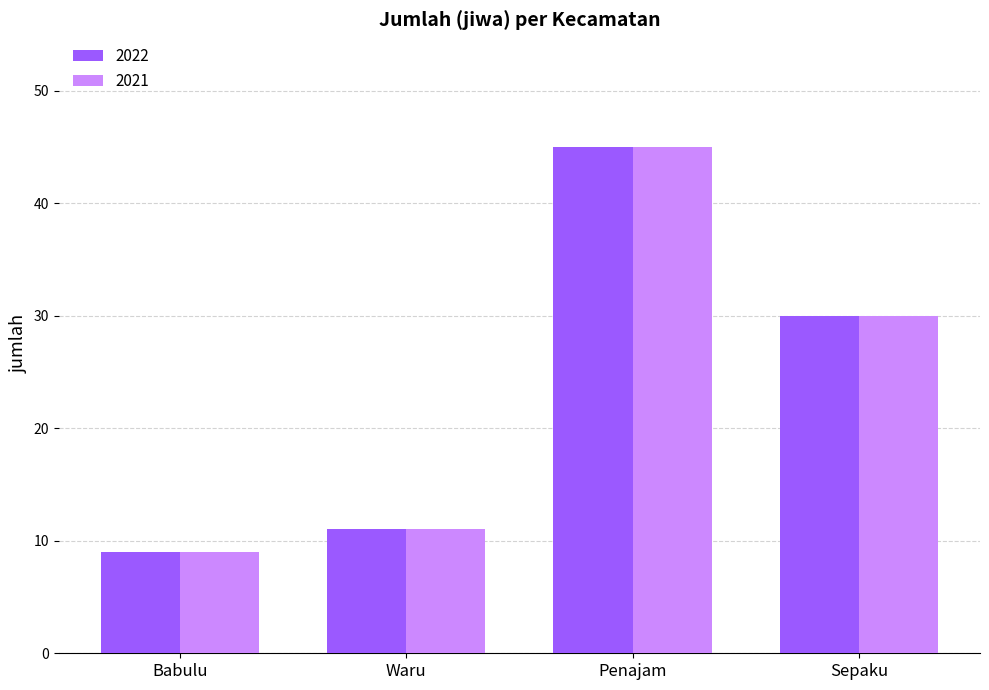

Which category has the highest value across all series?

Penajam